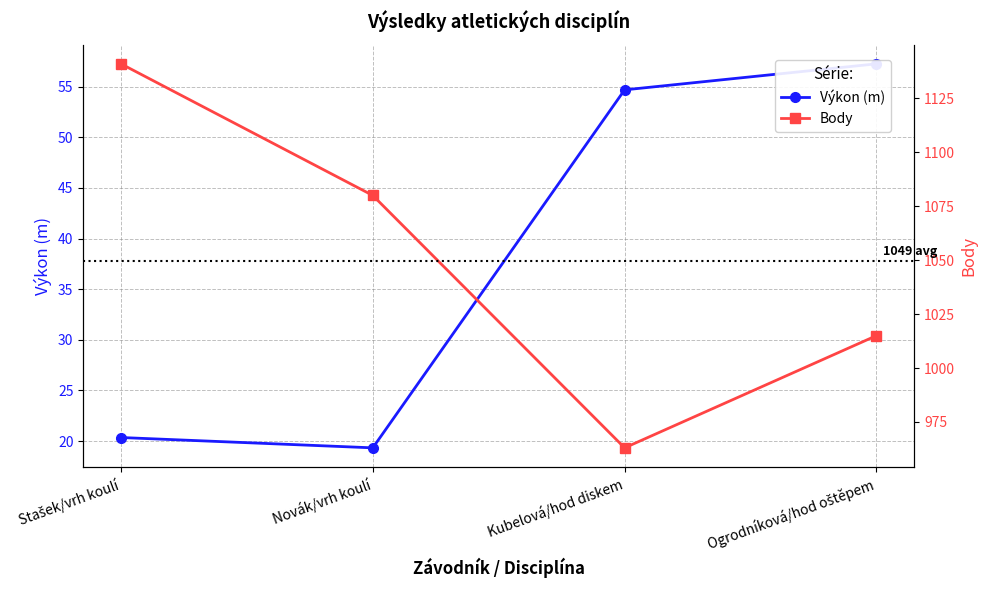

Between Novák/vrh koulí and Kubelová/hod diskem, which is larger?

Kubelová/hod diskem